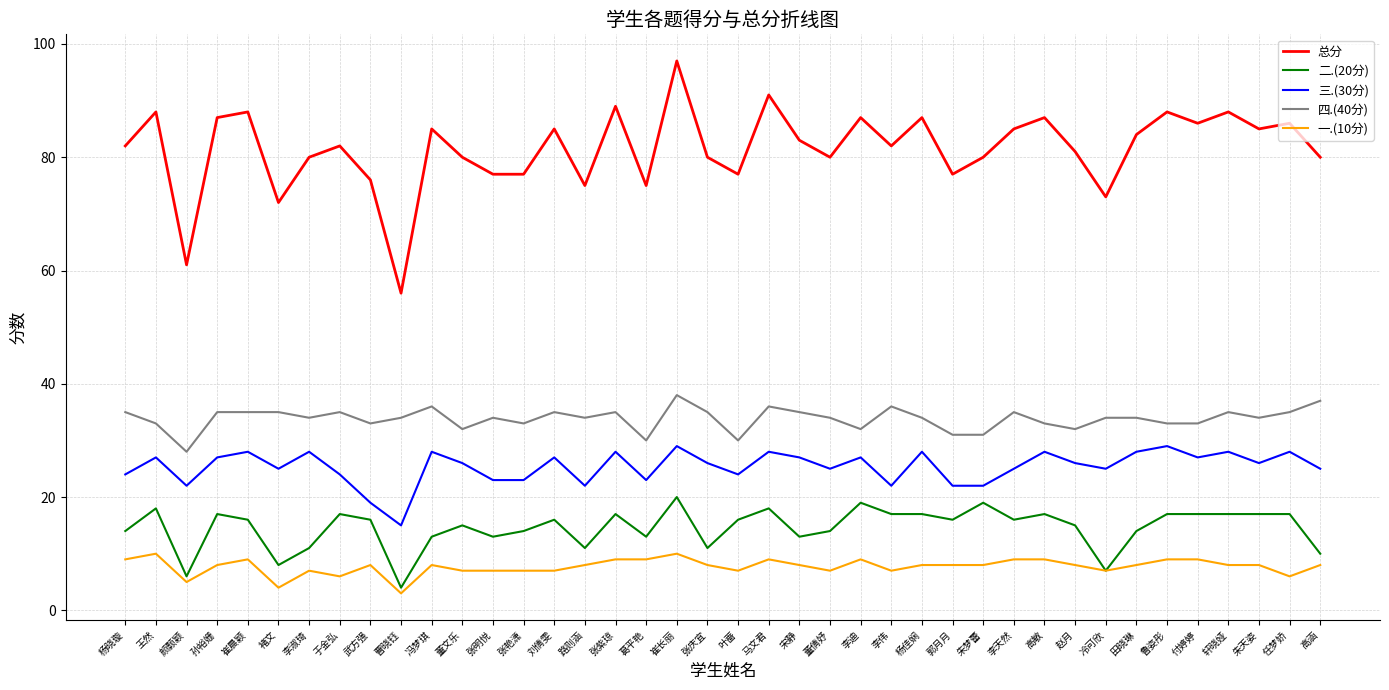

True or false: 四.(40分) and 总分 cross at least once.

False